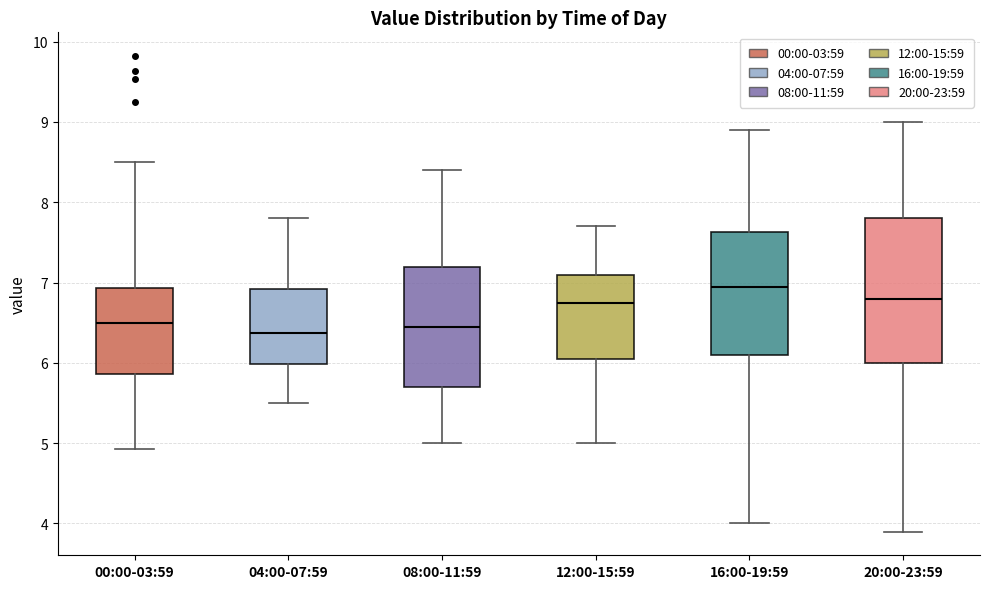

Which box's median line is the highest?

16:00-19:59